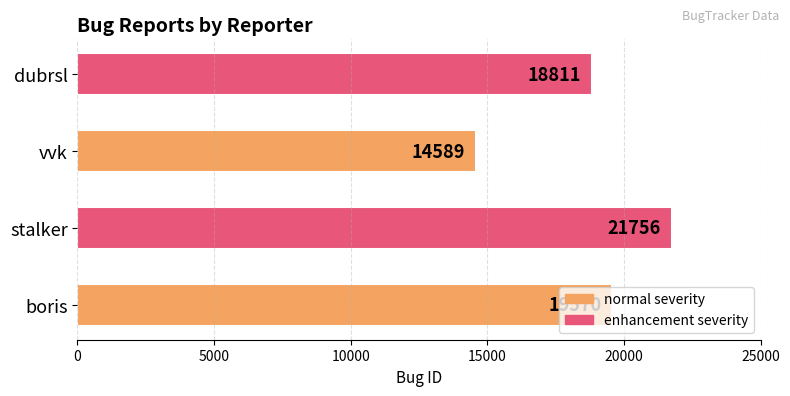

The chart shows a value of 21756 at stalker. True or false?

True